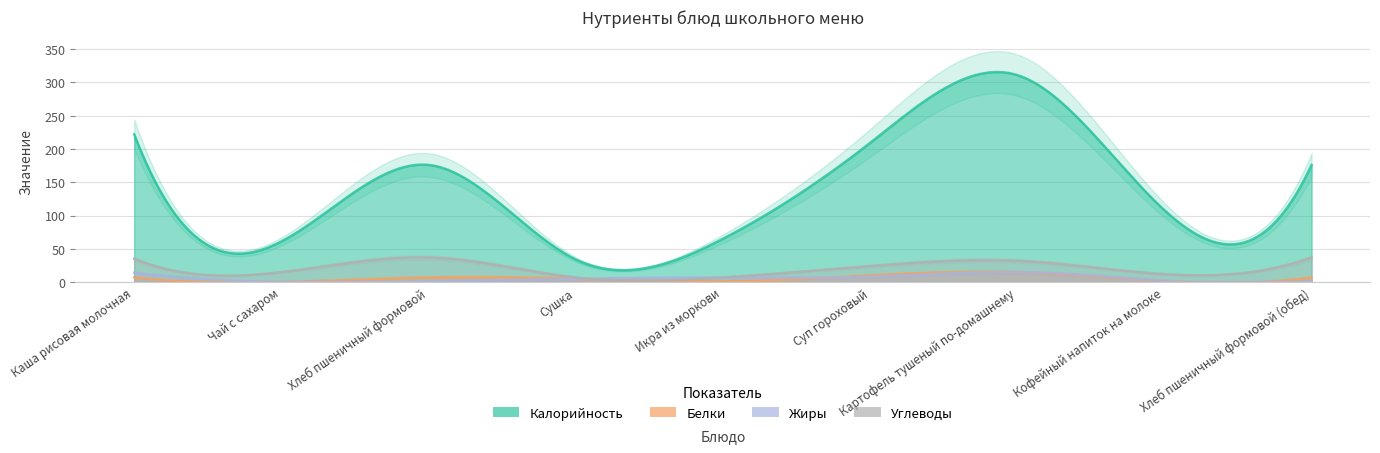

What is the sum of the Калорийность values at Чай с сахаром and Суп гороховый?

270